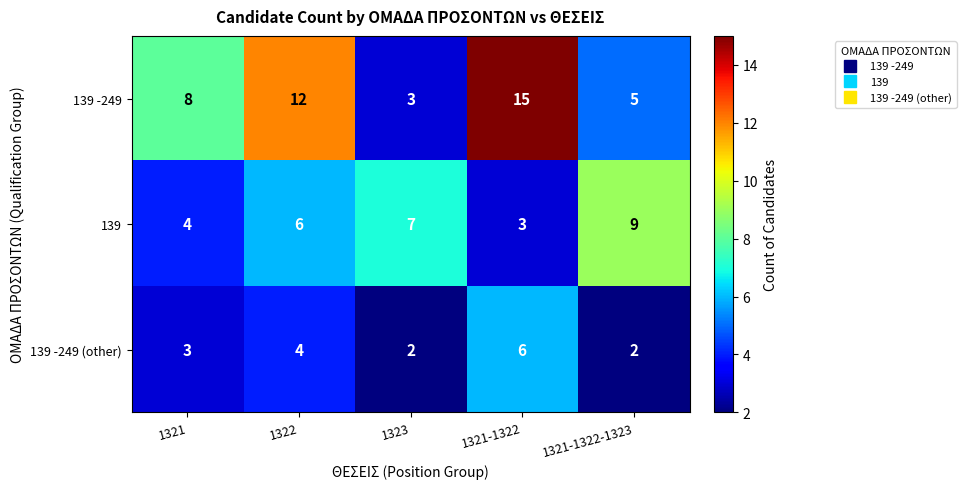

What is the sum of the 139 -249 (other) values at 1322 and 1323?

6